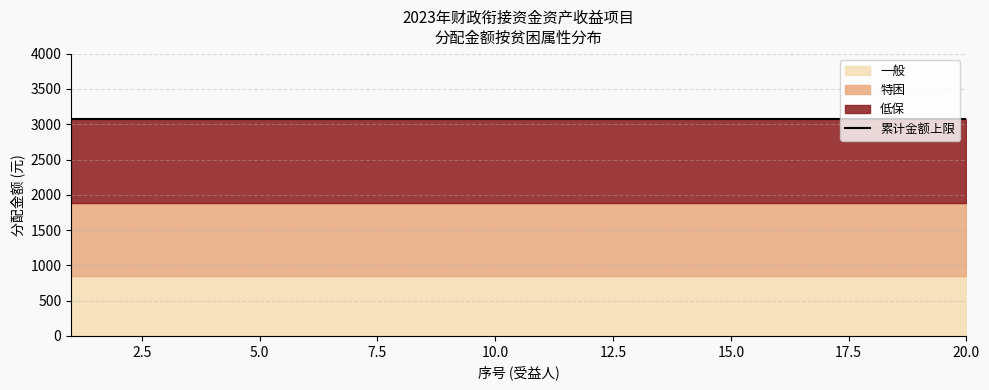

Rank the series by their maximum value, from highest to lowest.

低保, 特困, 一般